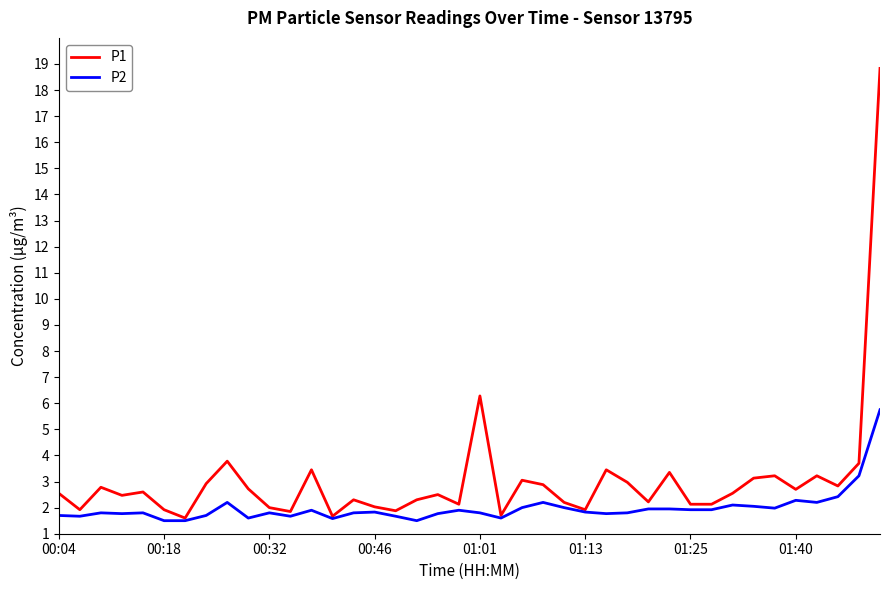

Which series has the largest range (max minus min)?

P1